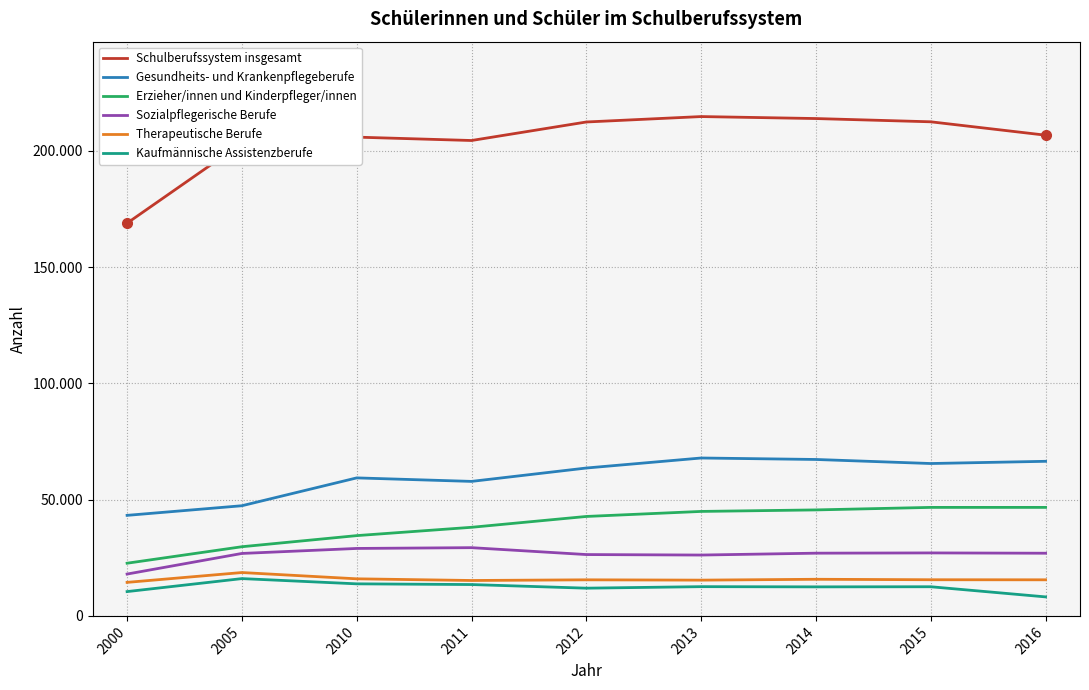

List the series in order of their peak value, highest first.

Schulberufssystem insgesamt, Gesundheits- und Krankenpflegeberufe, Erzieher/innen und Kinderpfleger/innen, Sozialpflegerische Berufe, Therapeutische Berufe, Kaufmännische Assistenzberufe